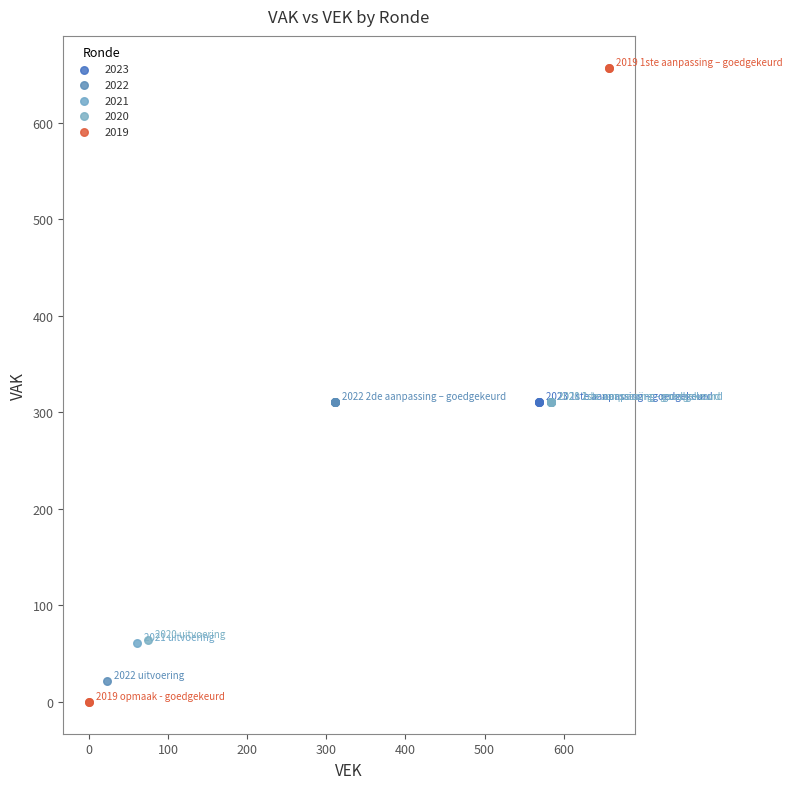

Which series contains the highest Y value?

2019